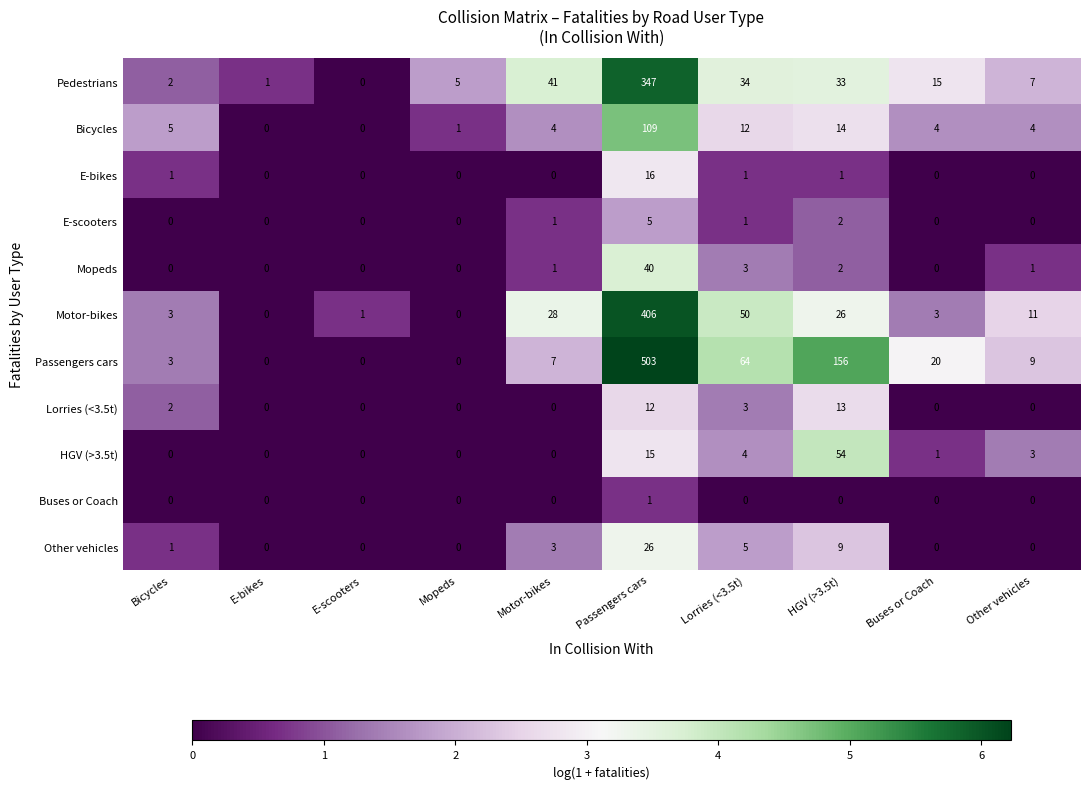

Count the number of data series in this chart.

11